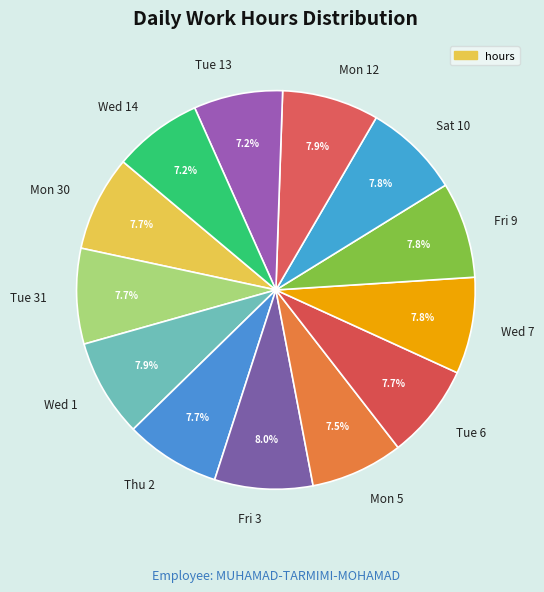

Does any single category account for the majority?

No